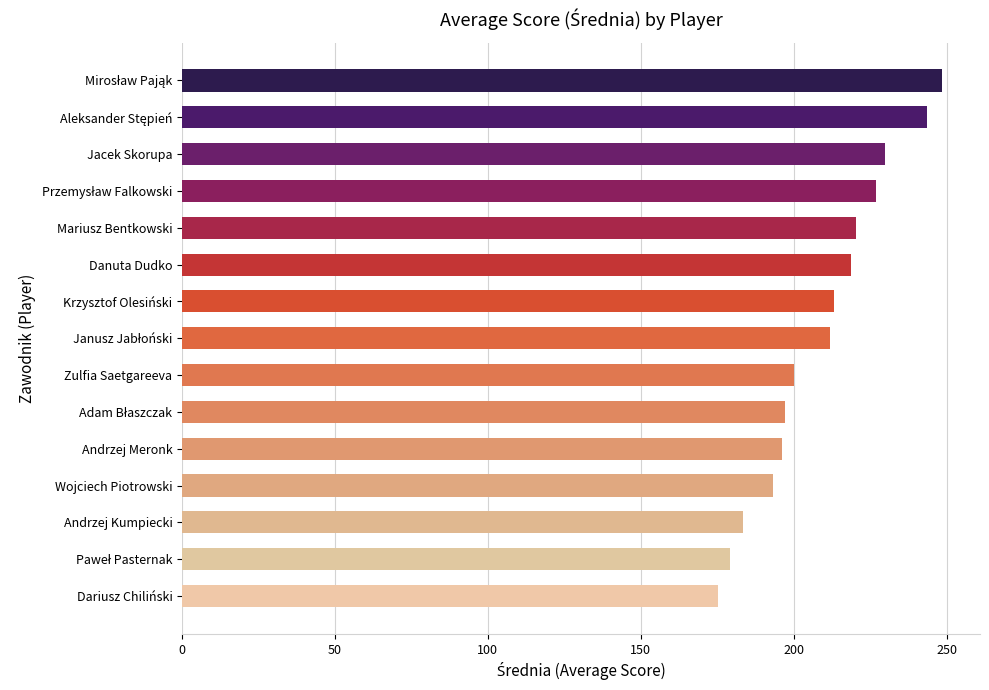

Is it true that the value at Krzysztof Olesiński is 213.2?

True